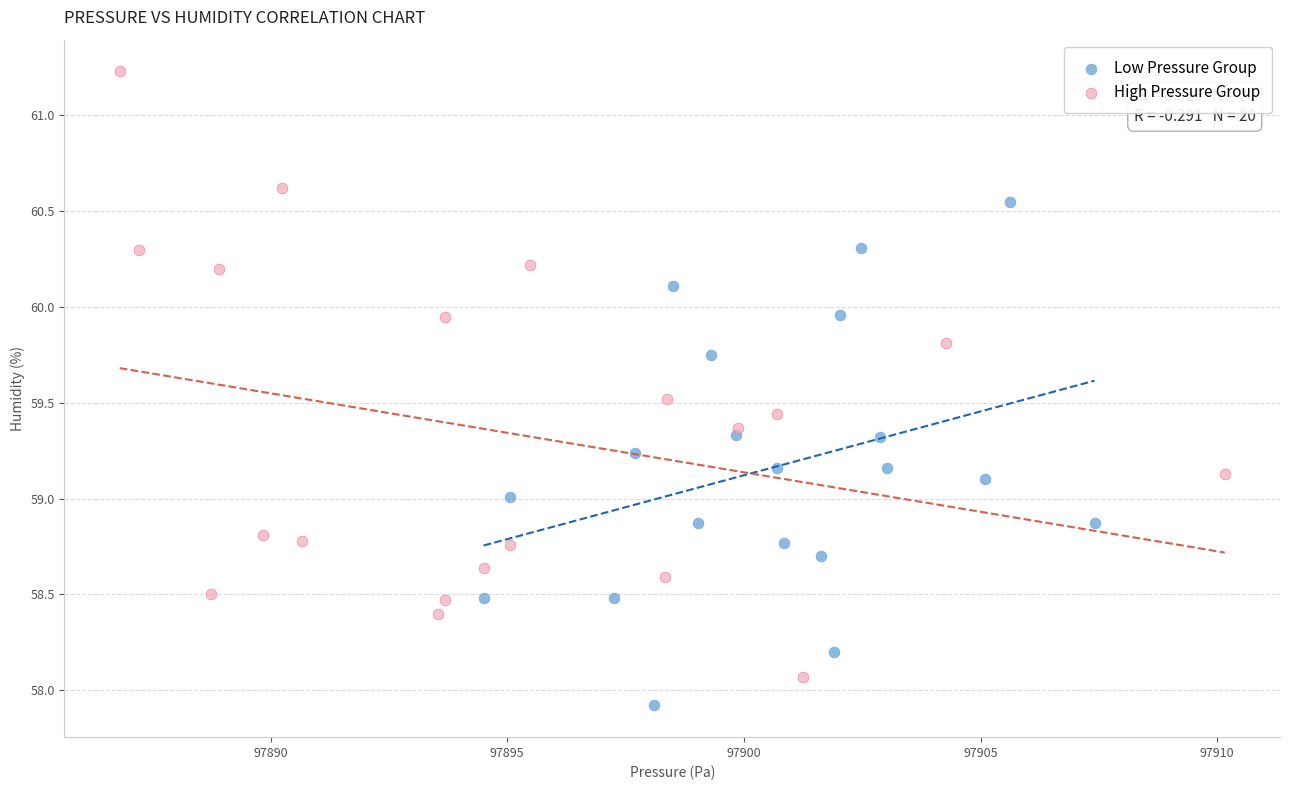

Which series has the widest spread of Y values?

High Pressure Group